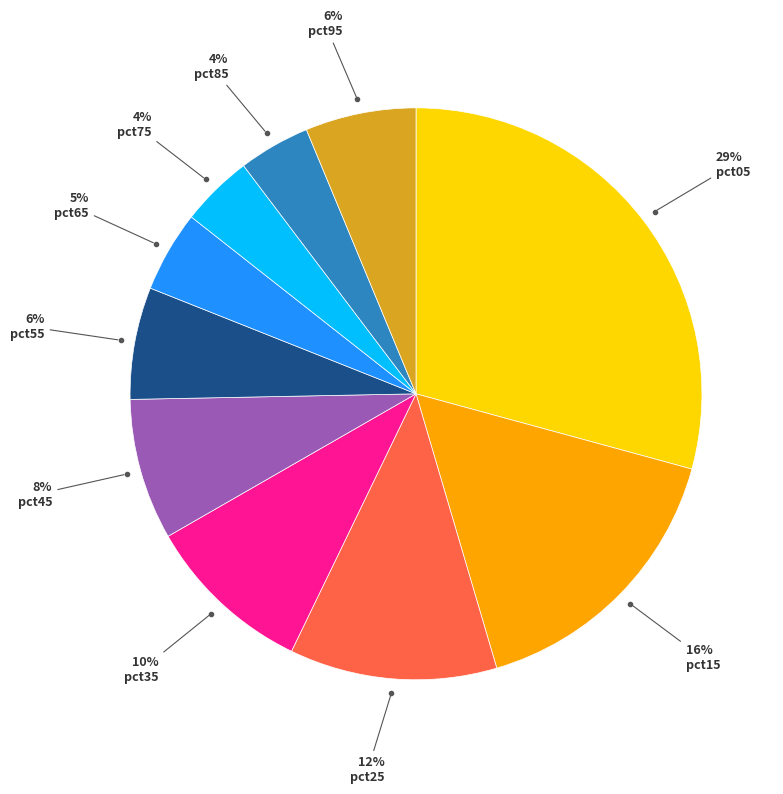

To the nearest percent, what is the difference between the largest and smallest slice percentages?

25%